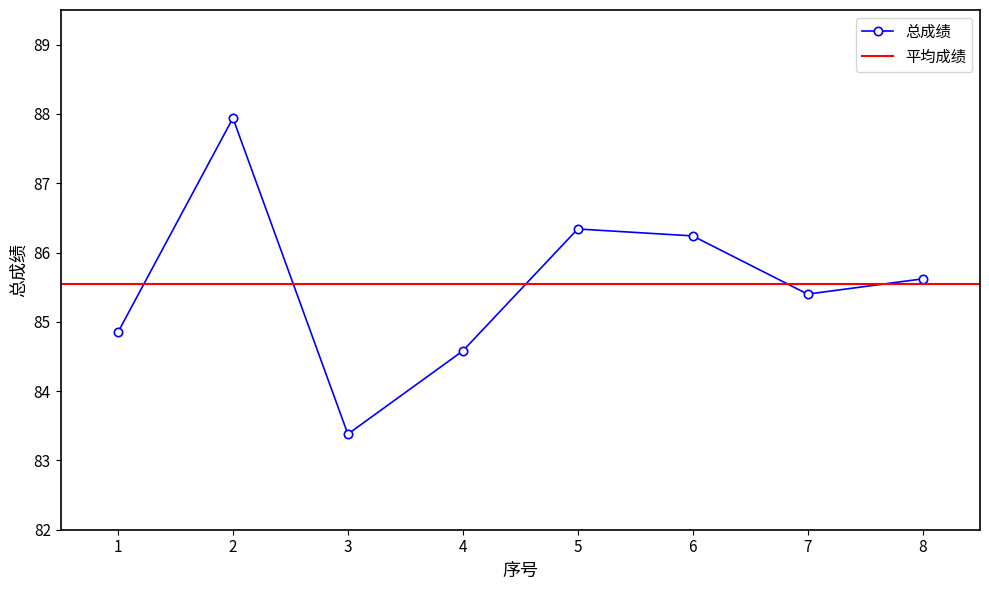

How many interior local peaks (higher than both neighbors) does the data have?

2